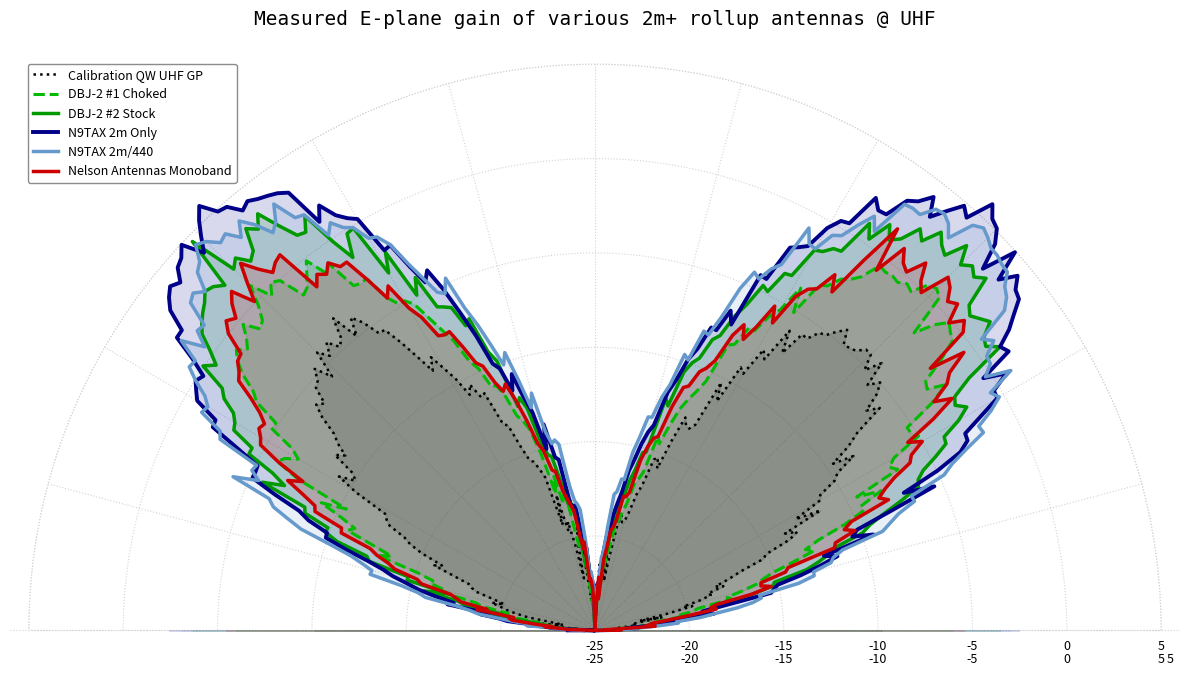

True or false: DBJ-2 #1 Choked and DBJ-2 #2 Stock cross at least once.

False